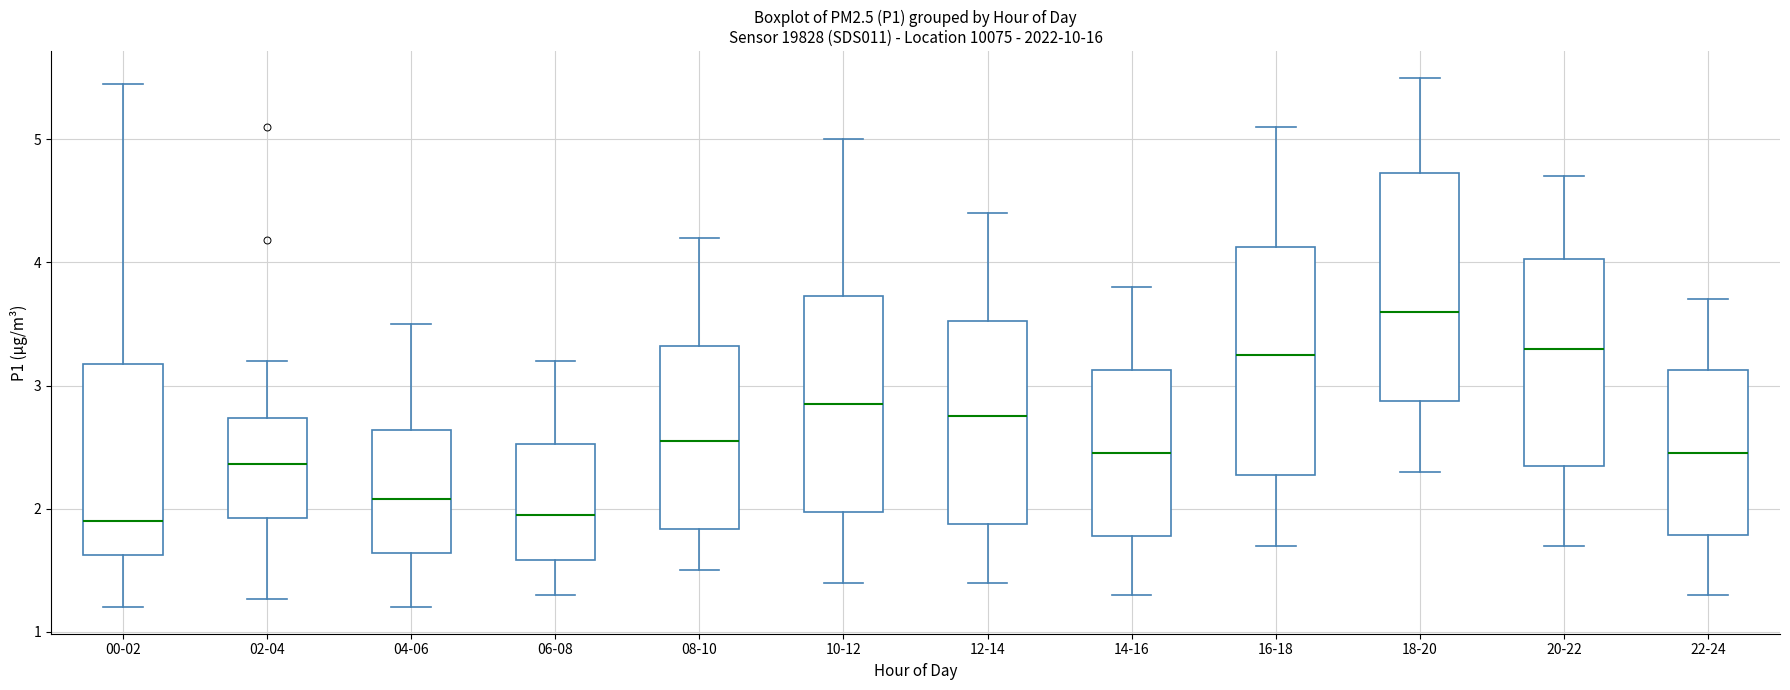

Reading left to right, transcribe this box plot: for each box, give where its median line is, the range the box spans, and where its two whiskers end, as read against the y-axis. The values are not printed on the chart, so give them approximately, as read against the axis.

00-02: median 1.9, box 1.6 to 3.2, whiskers 1.2 to 5.5
02-04: median 2.4, box 1.9 to 2.7, whiskers 1.3 to 3.2
04-06: median 2.1, box 1.6 to 2.6, whiskers 1.2 to 3.5
06-08: median 2.0, box 1.6 to 2.5, whiskers 1.3 to 3.2
08-10: median 2.6, box 1.8 to 3.3, whiskers 1.5 to 4.2
10-12: median 2.9, box 2.0 to 3.7, whiskers 1.4 to 5.0
12-14: median 2.8, box 1.9 to 3.5, whiskers 1.4 to 4.4
14-16: median 2.5, box 1.8 to 3.1, whiskers 1.3 to 3.8
16-18: median 3.3, box 2.3 to 4.1, whiskers 1.7 to 5.1
18-20: median 3.6, box 2.9 to 4.7, whiskers 2.3 to 5.5
20-22: median 3.3, box 2.4 to 4.0, whiskers 1.7 to 4.7
22-24: median 2.5, box 1.8 to 3.1, whiskers 1.3 to 3.7